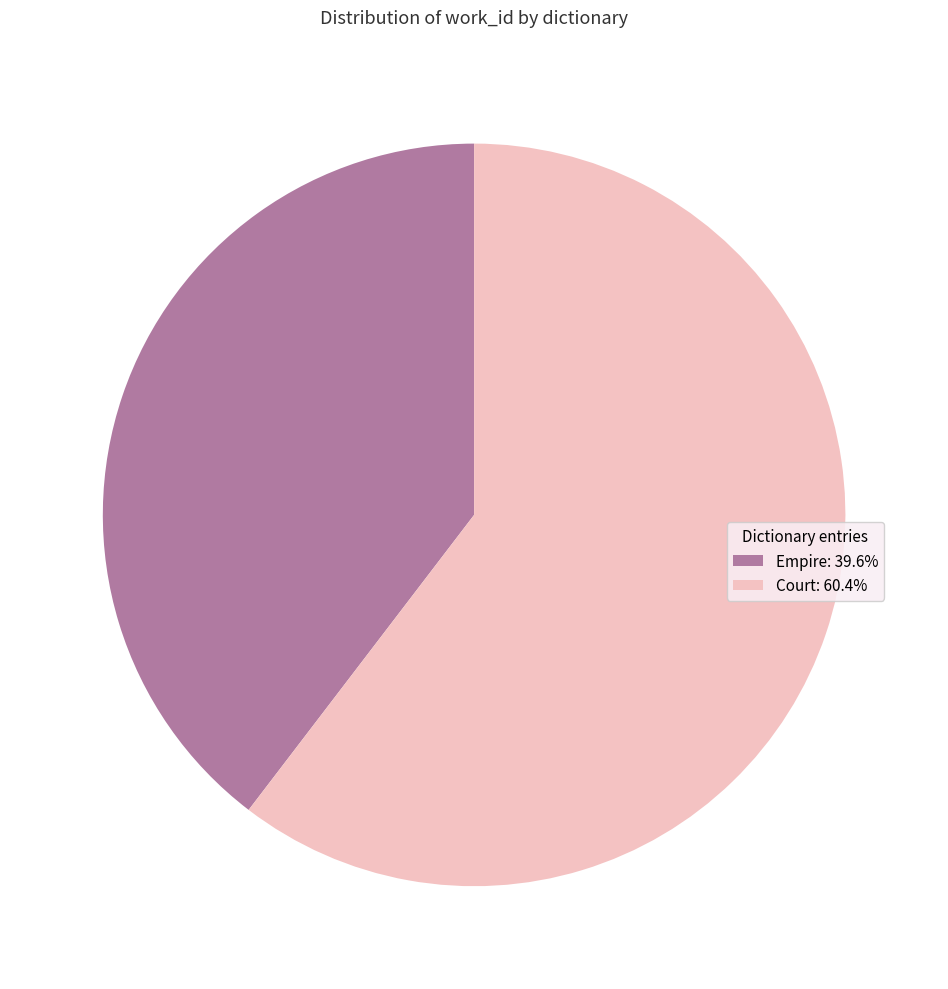

Is it true that Empire is 40% of the pie?

True